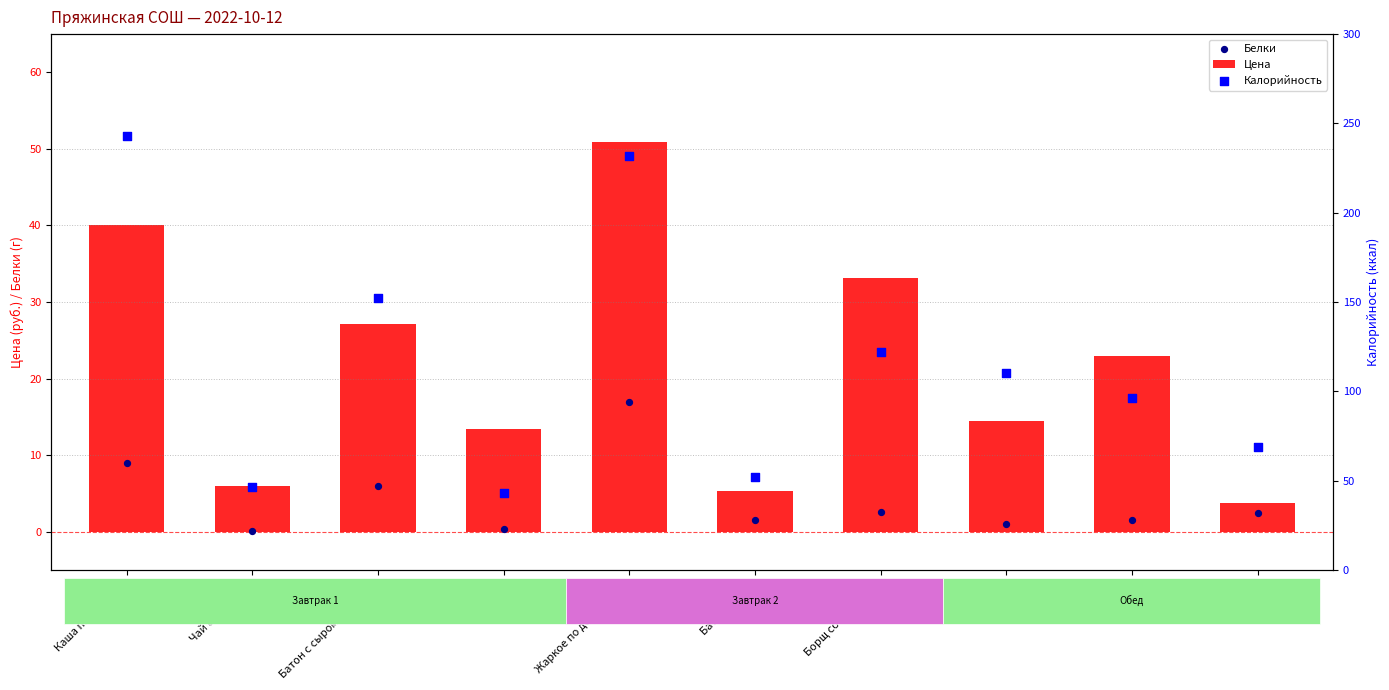

Which series contains the highest Y value?

Калорийность